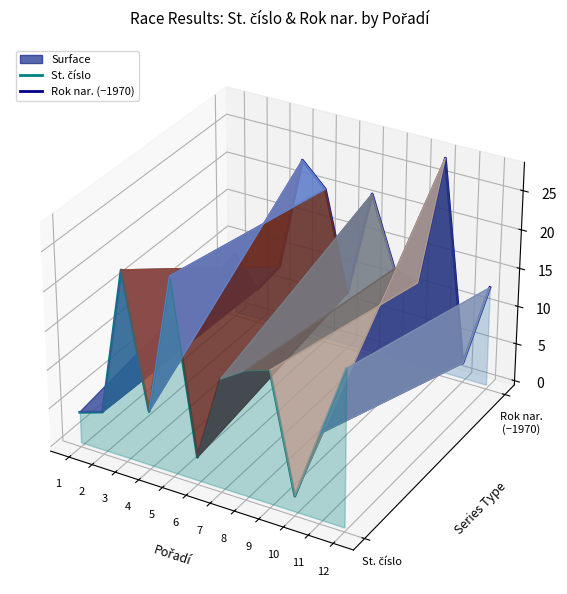

How many positive values does the Rok nar. (−1970) series have?

11